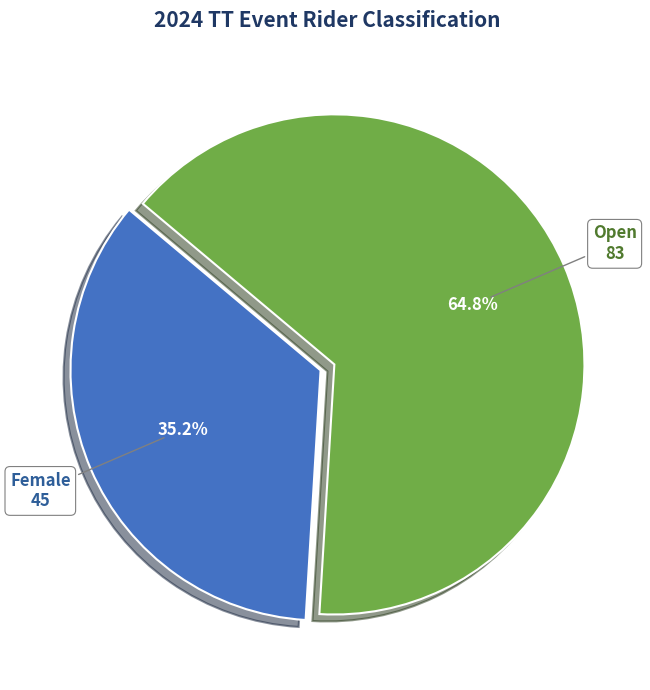

Is there a majority slice in this chart?

Yes